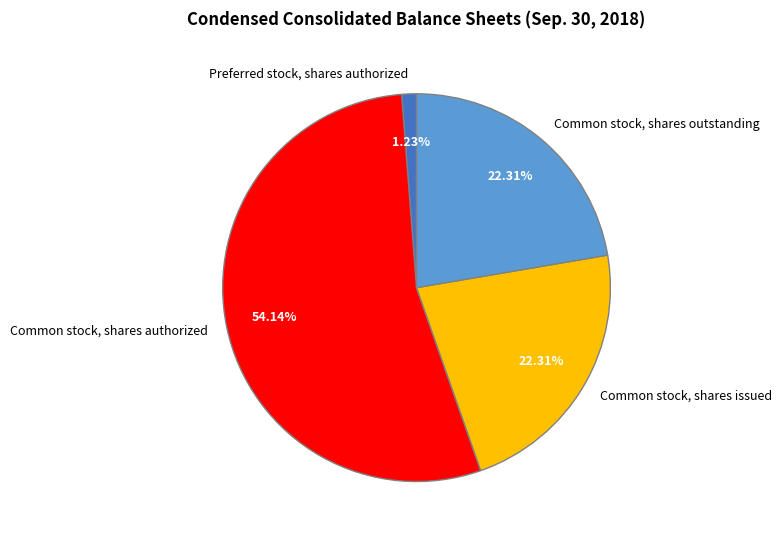

Which category has the biggest portion of the pie?

Common stock, shares authorized